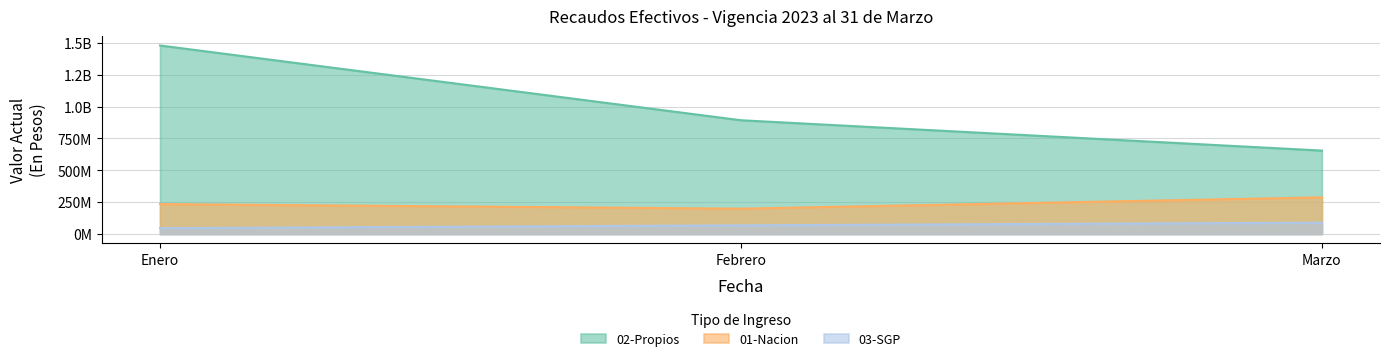

What are all the series names shown in the legend?

02-Propios, 01-Nacion, 03-SGP